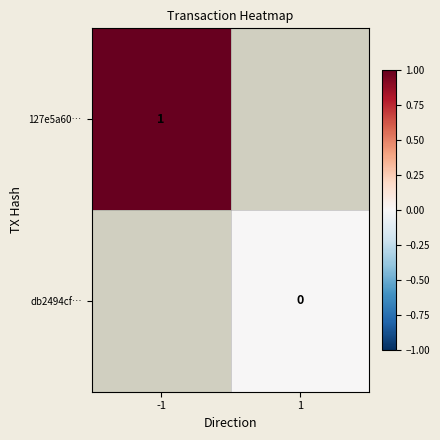

The 127e5a60… series shows 1 at -1. True or false?

True